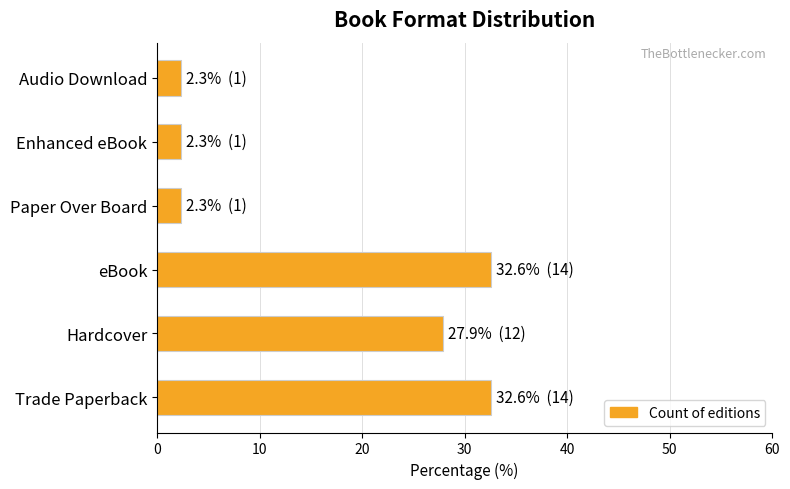

What is the difference between the maximum and minimum values?

30.2